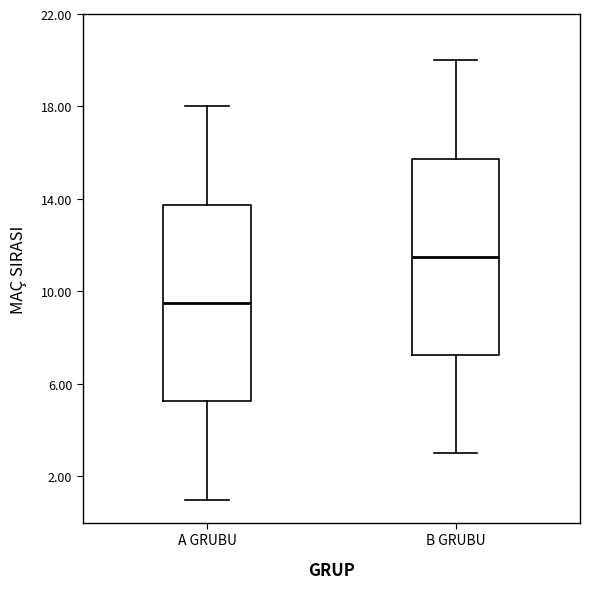

Reading left to right, transcribe this box plot: for each box, give where its median line is, the range the box spans, and where its two whiskers end, as read against the y-axis. The values are not printed on the chart, so give them approximately, as read against the axis.

A GRUBU: median 9.5, box 5.5 to 14.0, whiskers 1.0 to 18.0
B GRUBU: median 11.5, box 7.5 to 16.0, whiskers 3.0 to 20.0